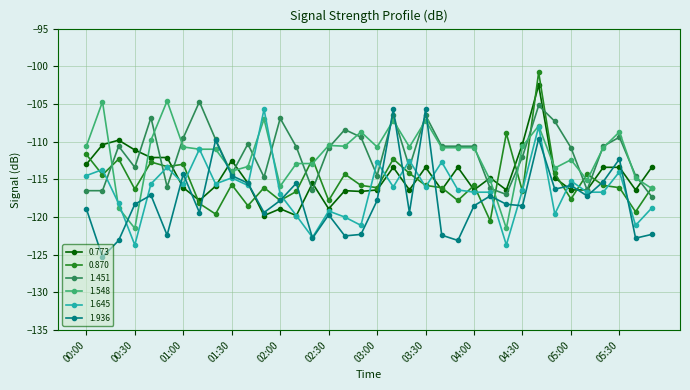

True or false: 1.451 has more than 0 points higher than both neighbors.

True